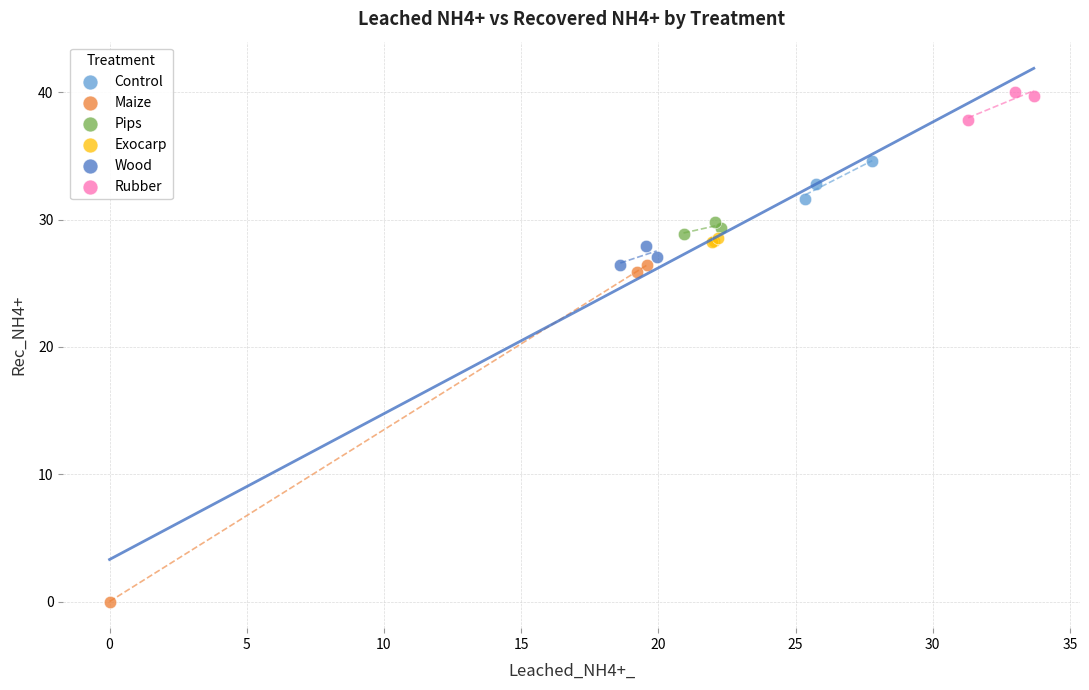

Which series reaches the maximum Y coordinate?

Rubber